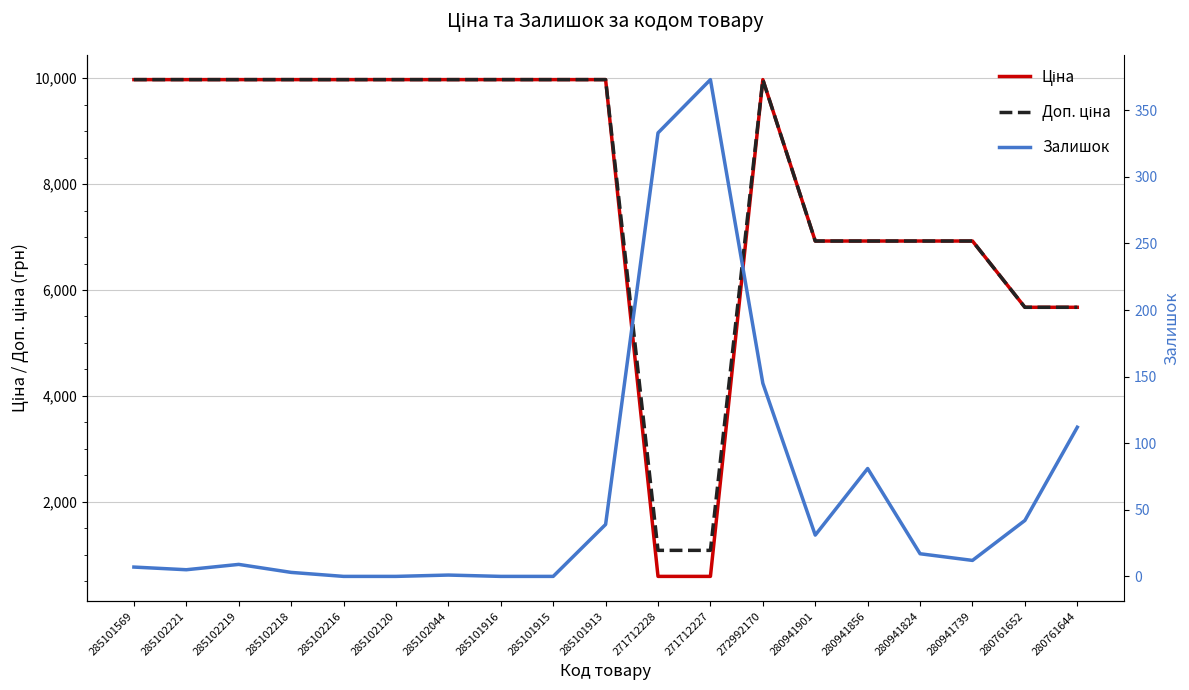

Reading left to right, what are all the values shown in this chart?

Ціна: 285101569=9975.0	285102221=9975.0	285102219=9975.0	285102218=9975.0	285102216=9975.0	285102120=9975.0	285102044=9975.0	285101916=9975.0	285101915=9975.0	285101913=9975.0	271712228=589.9	271712227=589.9	272992170=9975.0	280941901=6925.7	280941856=6925.7	280941824=6925.7	280941739=6925.7	280761652=5673.8	280761644=5673.8
Доп. ціна: 285101569=9975.0	285102221=9975.0	285102219=9975.0	285102218=9975.0	285102216=9975.0	285102120=9975.0	285102044=9975.0	285101916=9975.0	285101915=9975.0	285101913=9975.0	271712228=1081.7	271712227=1081.7	272992170=9975.0	280941901=6925.7	280941856=6925.7	280941824=6925.7	280941739=6925.7	280761652=5673.8	280761644=5673.8
Залишок: 285101569=7.0	285102221=5.0	285102219=9.0	285102218=3.0	285102216=0.0	285102120=0.0	285102044=1.0	285101916=0.0	285101915=0.0	285101913=39.0	271712228=333.0	271712227=373.0	272992170=145.0	280941901=31.0	280941856=81.0	280941824=17.0	280941739=12.0	280761652=42.0	280761644=112.0